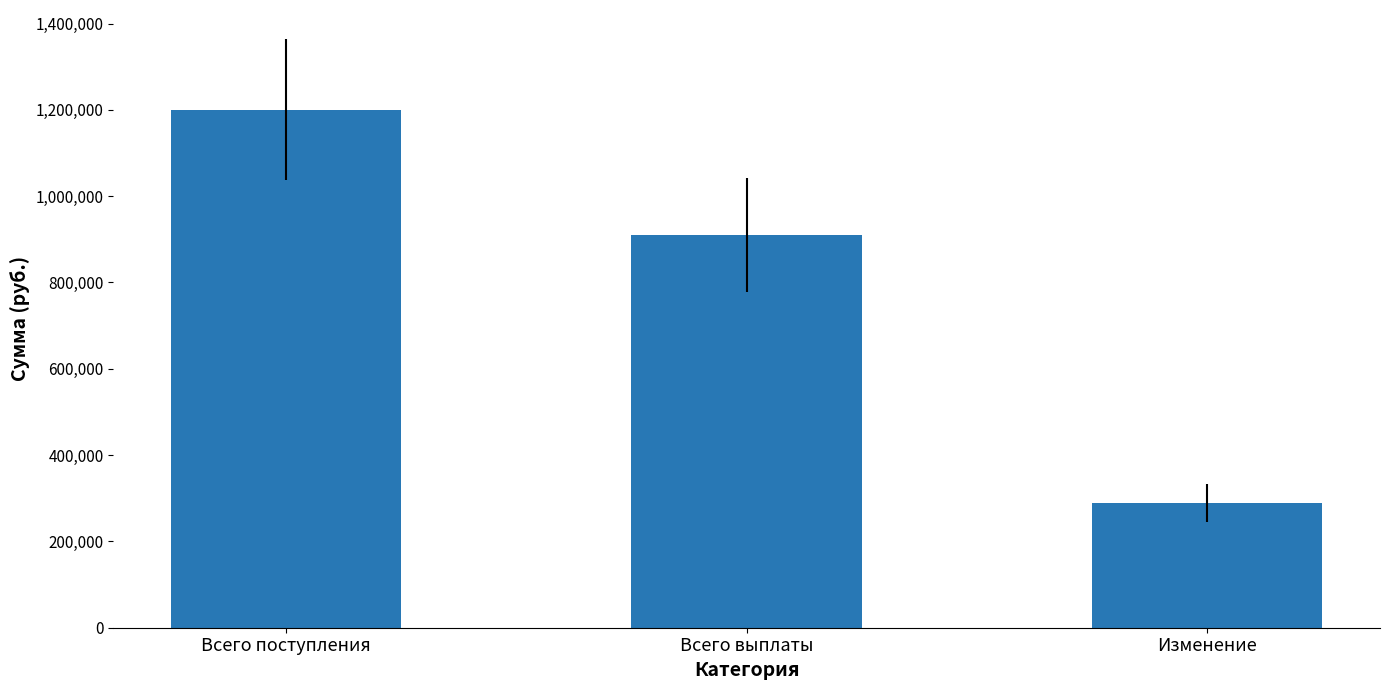

Read the value at Всего выплаты, to the nearest 10.

910000